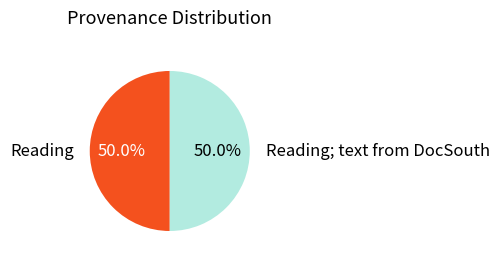

What is the total percentage of Reading; text from DocSouth and Reading?

100.0%